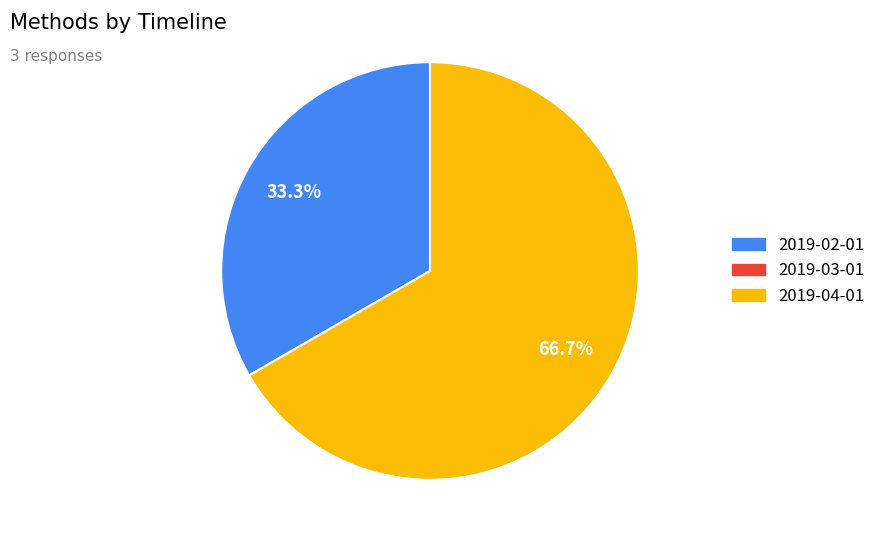

Is there any slice that represents more than half of the pie?

Yes